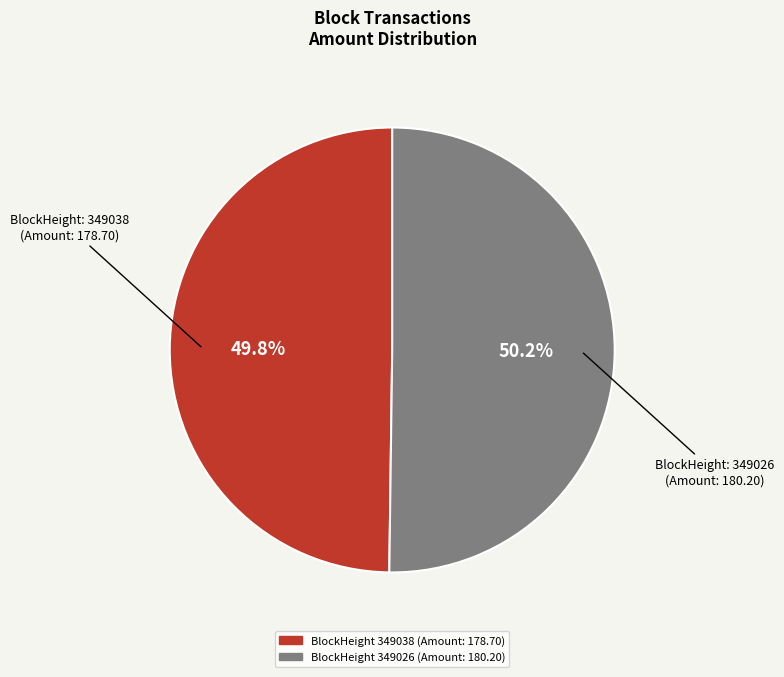

To the nearest percent, what is the difference between the largest and smallest slice percentages?

0%